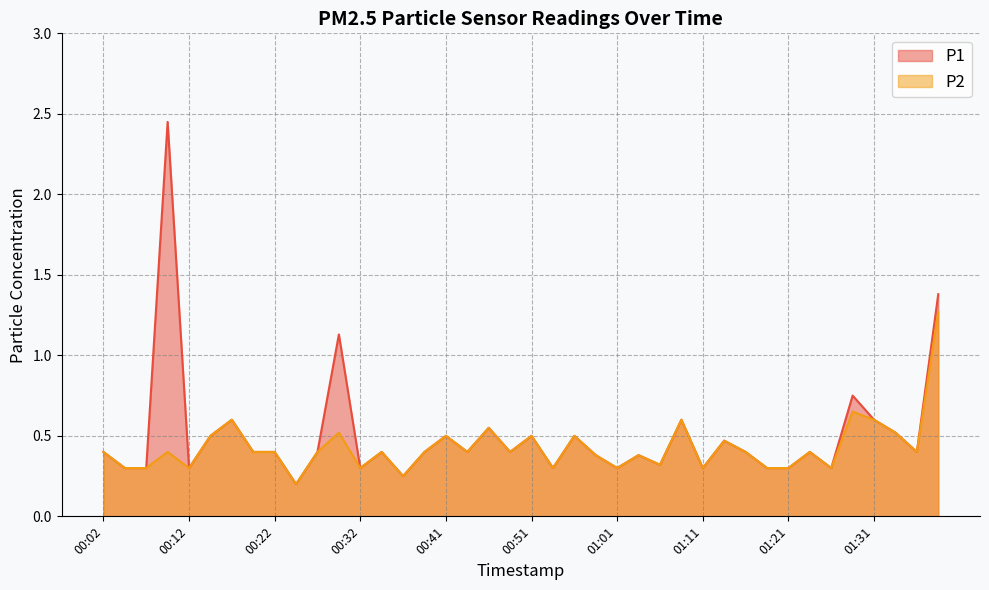

What is the total value across all series at 01:09?

1.2